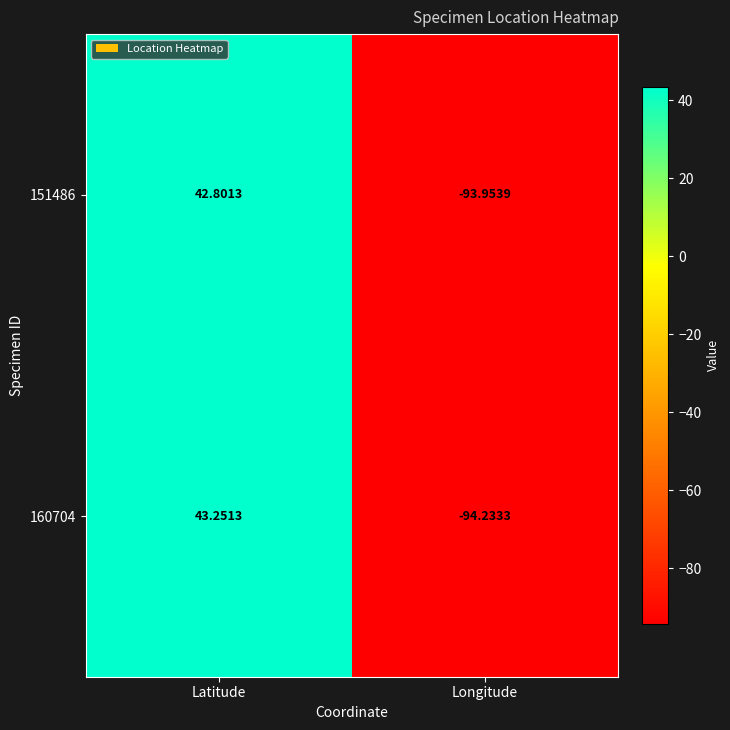

What is the minimum value shown in the chart?

-94.2